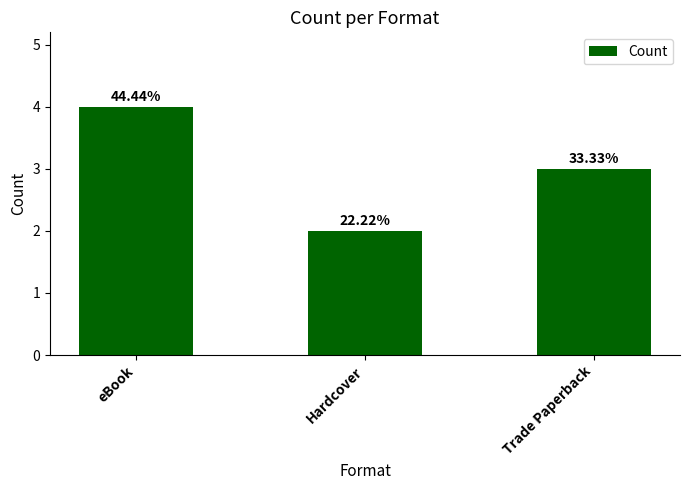

Rank the categories by value from highest to lowest.

eBook, Trade Paperback, Hardcover